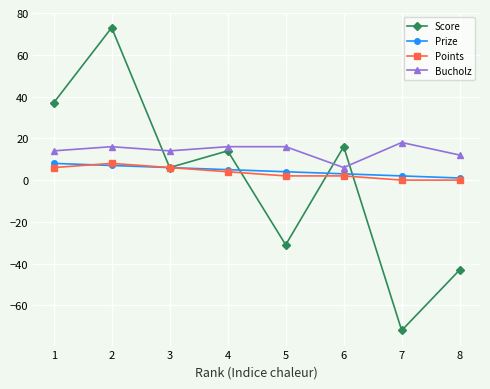

Is it true that Bucholz equals 16 at 4?

True